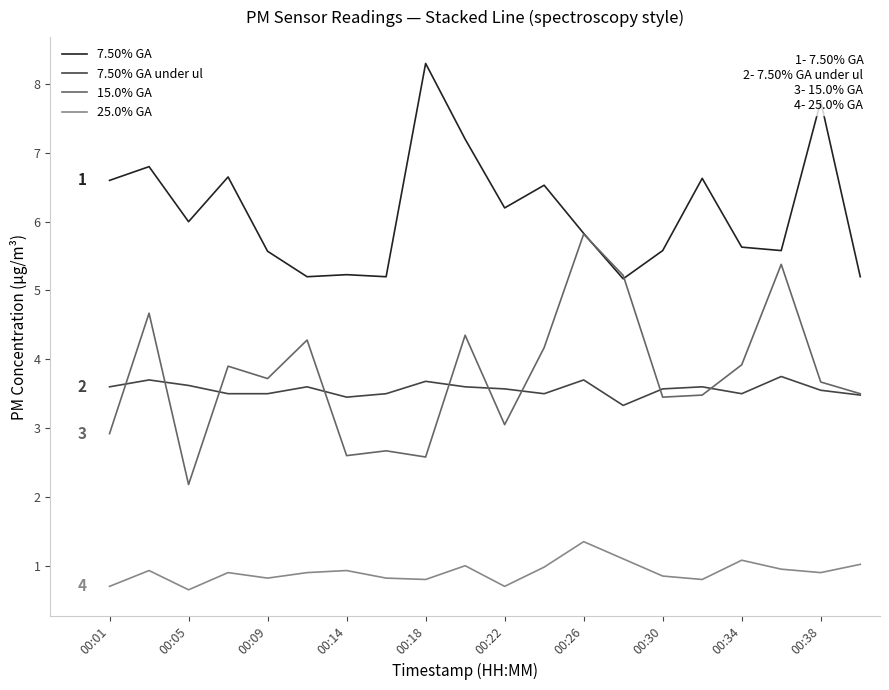

Does the chart display data point markers on the line(s)?

No